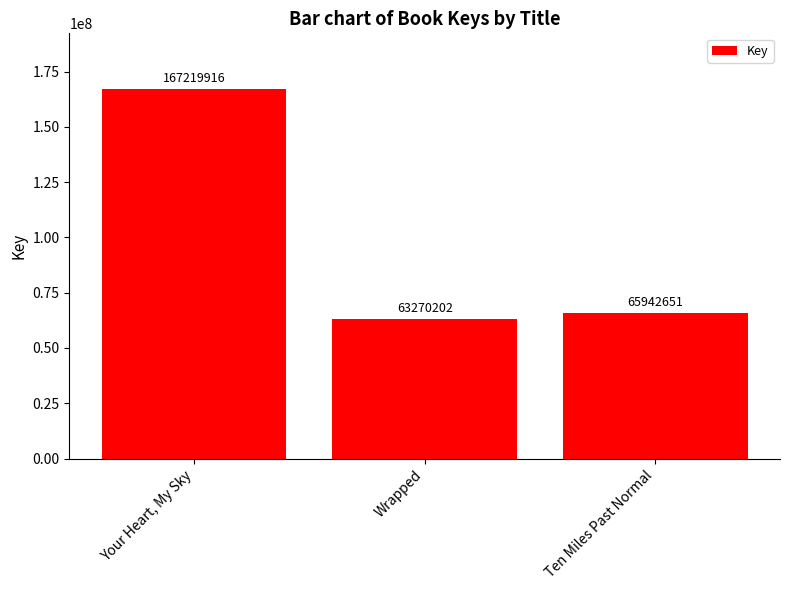

What is the ratio of the value at Ten Miles Past Normal to the value at Your Heart, My Sky?

0.4